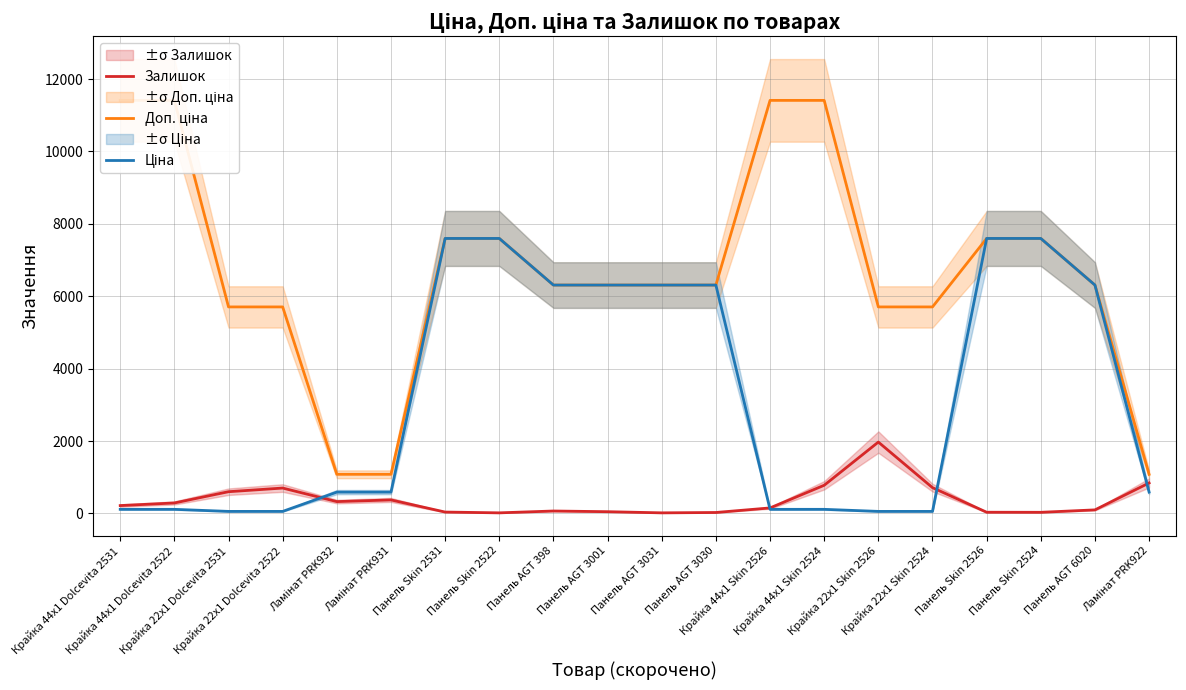

How many lines are shown in the chart?

3